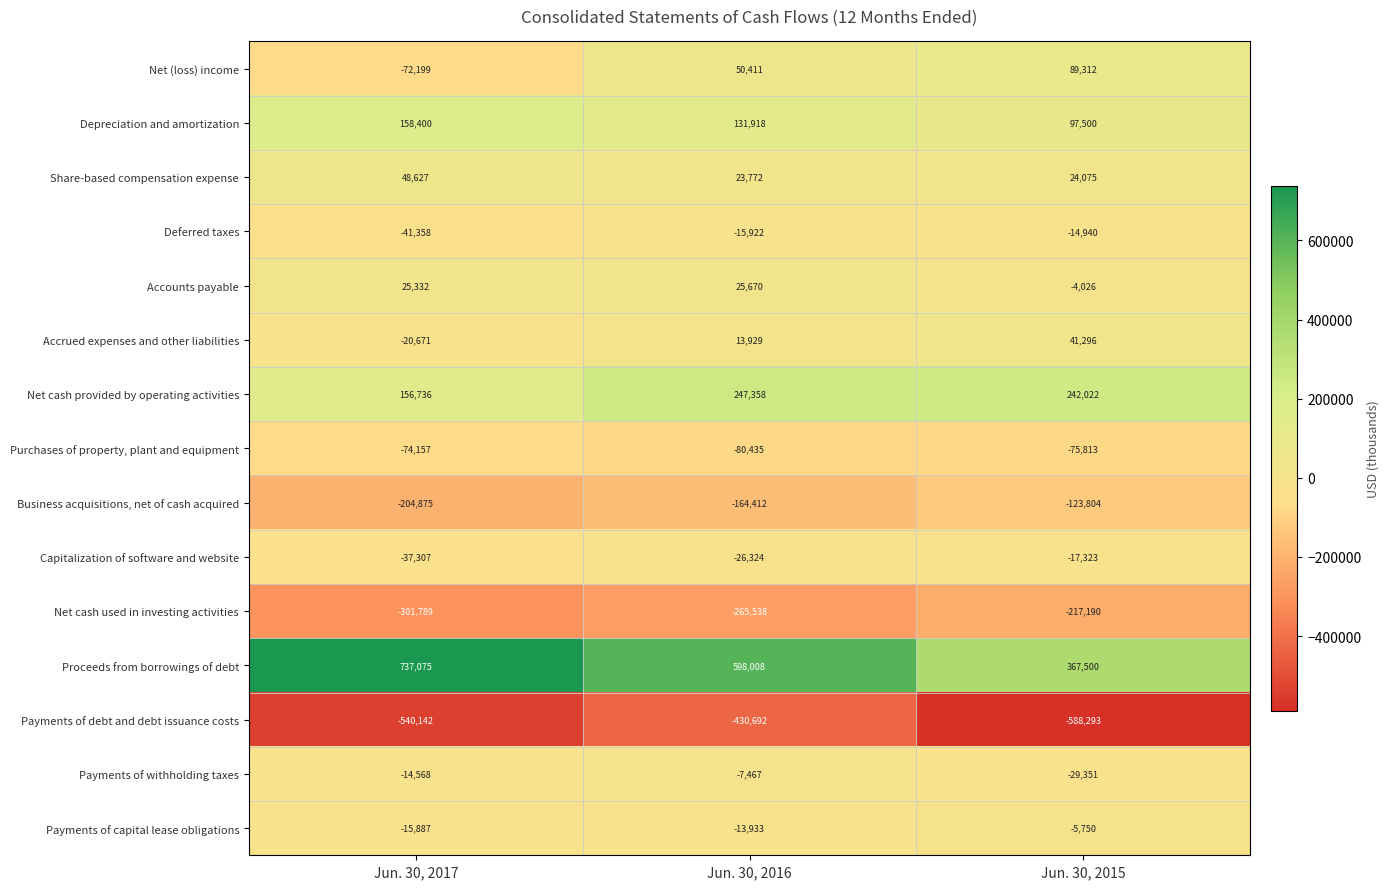

Count the number of categories in the chart.

3